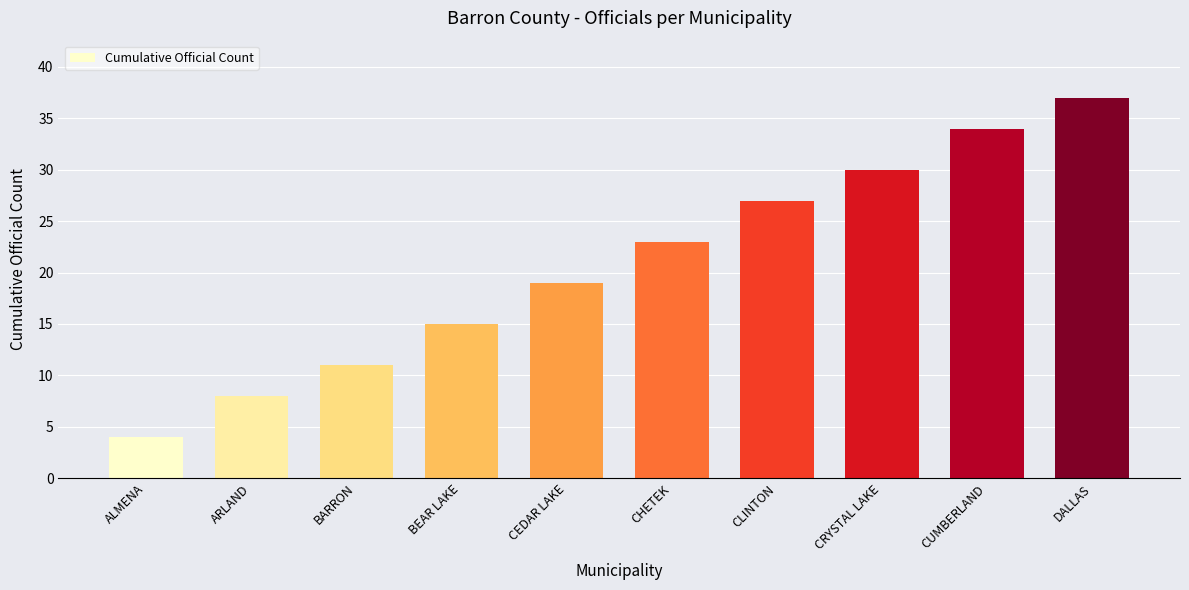

At which category does the chart reach its minimum across all series?

ALMENA